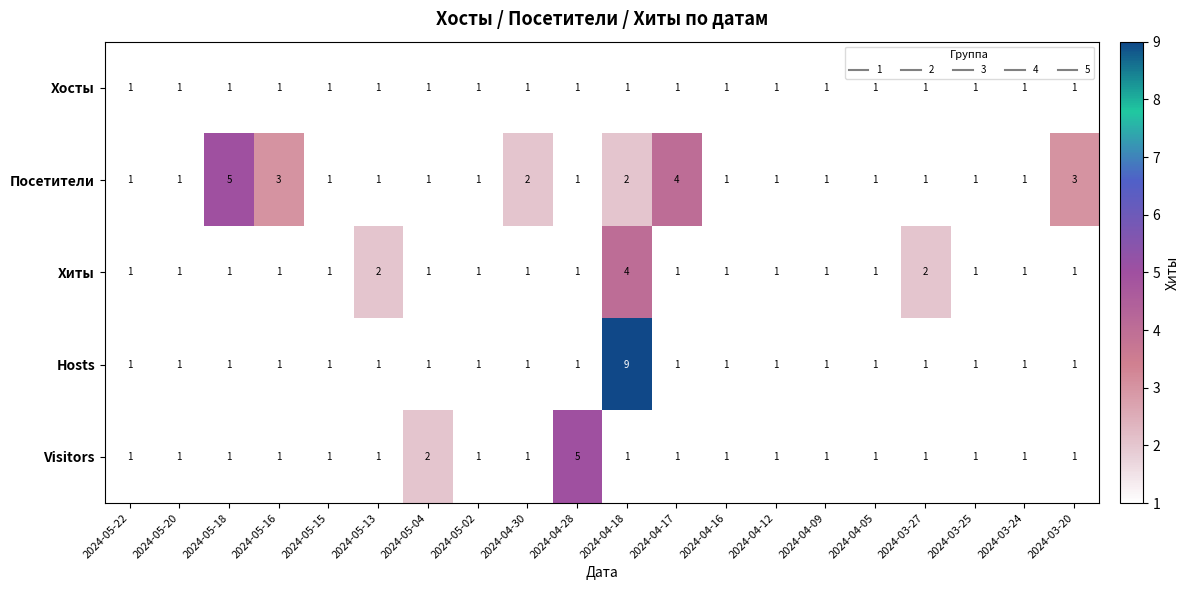

At which category does the chart reach its peak across all series?

2024-04-18